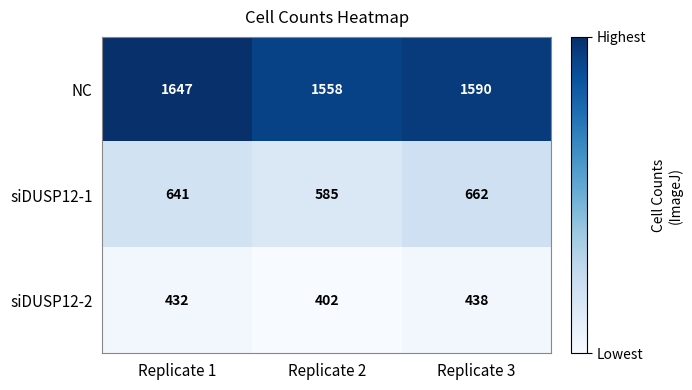

What is the difference between the highest and lowest values at Replicate 3?

1152